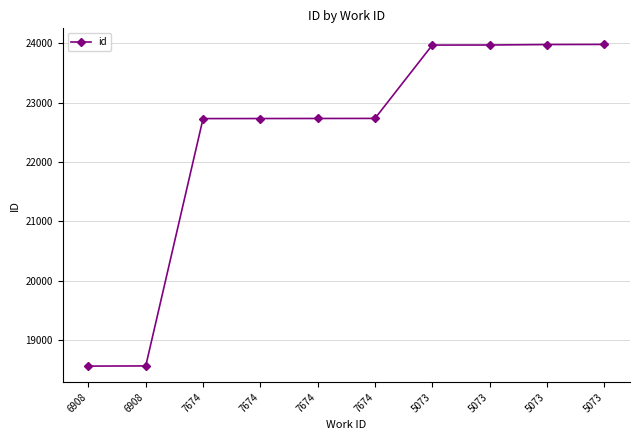

Where does the data first go above 22736?

5073